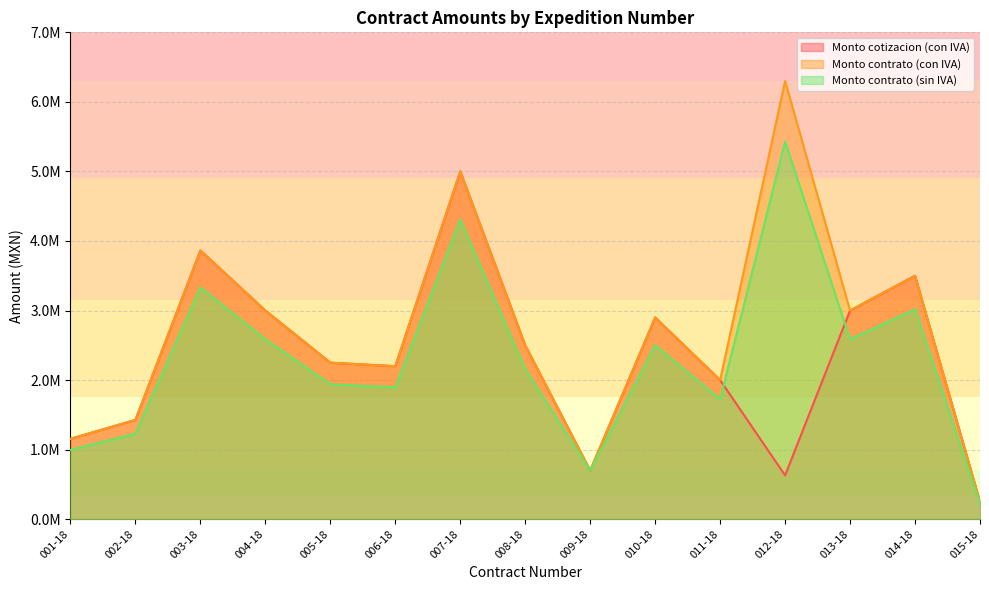

Which label corresponds to the smallest value in the chart?

015-18